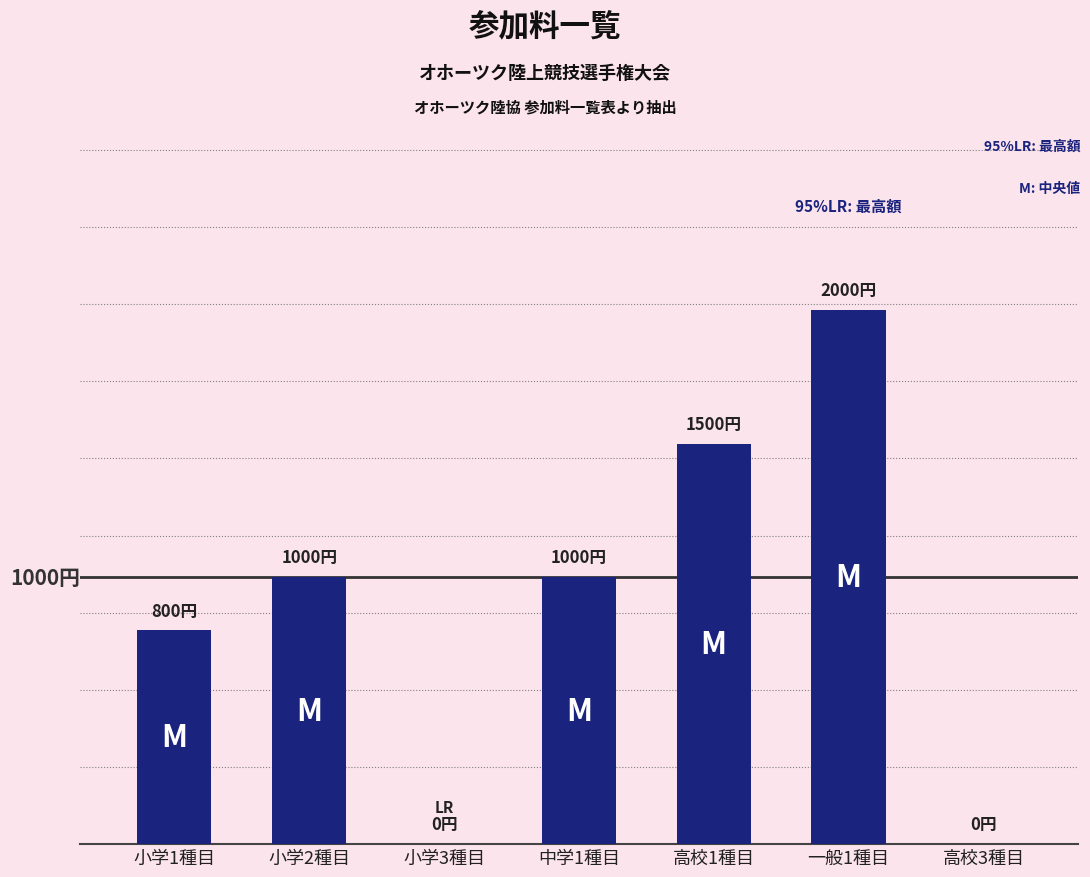

Which label corresponds to the smallest value in the chart?

小学3種目